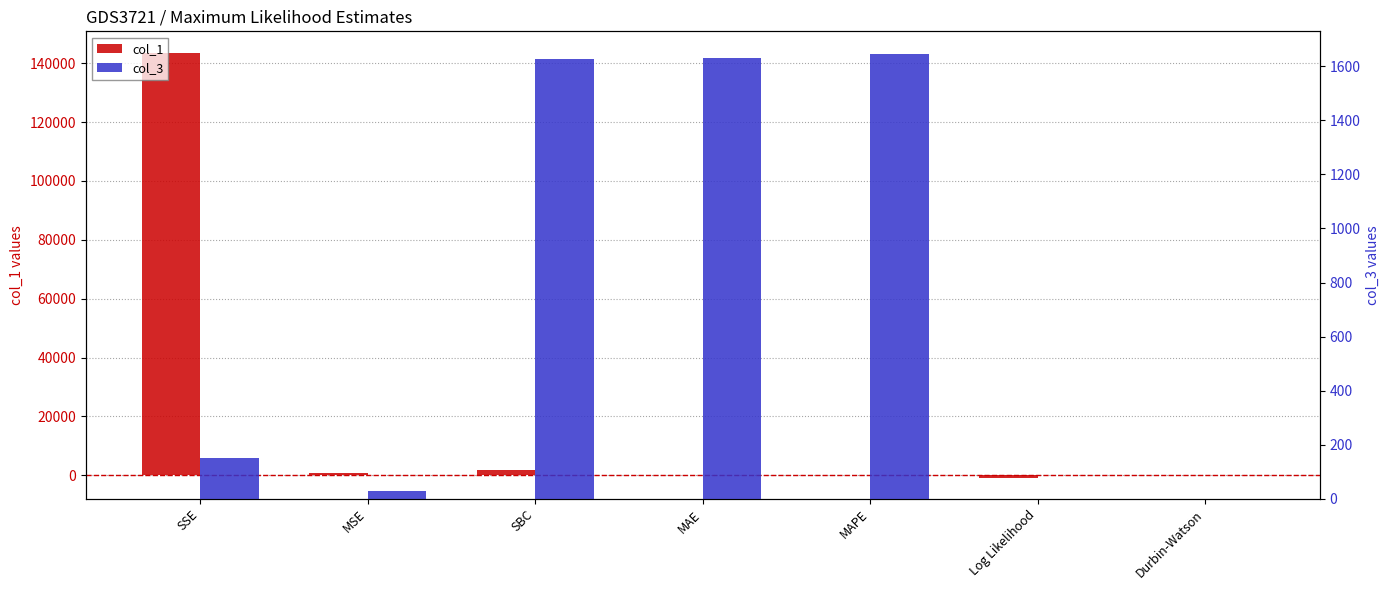

What is the difference between the col_3 values at MAE and Log Likelihood?

1629.1